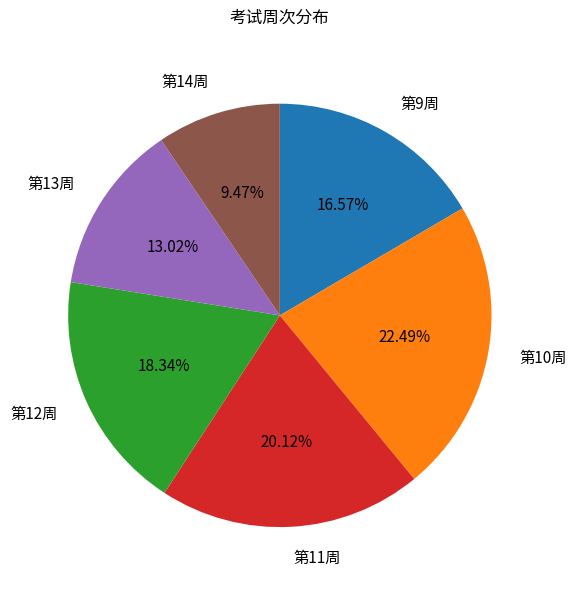

How many segments does this pie chart have?

6